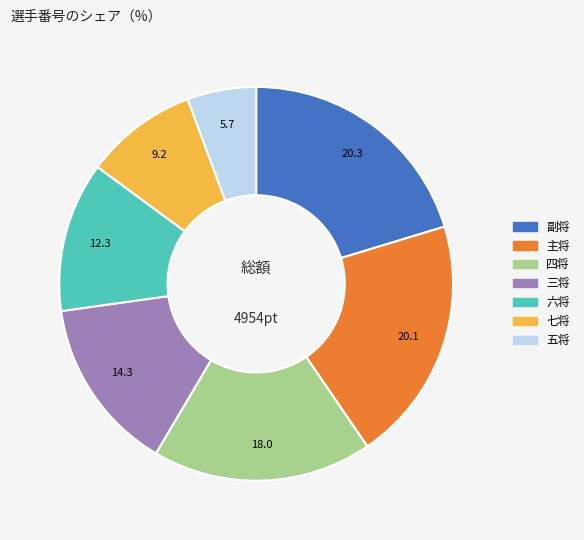

Is there any slice that represents more than half of the pie?

No